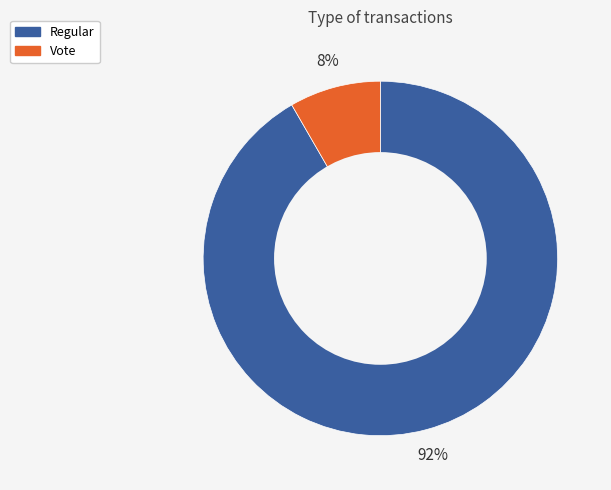

True or false: Regular accounts for 92% of the total.

True